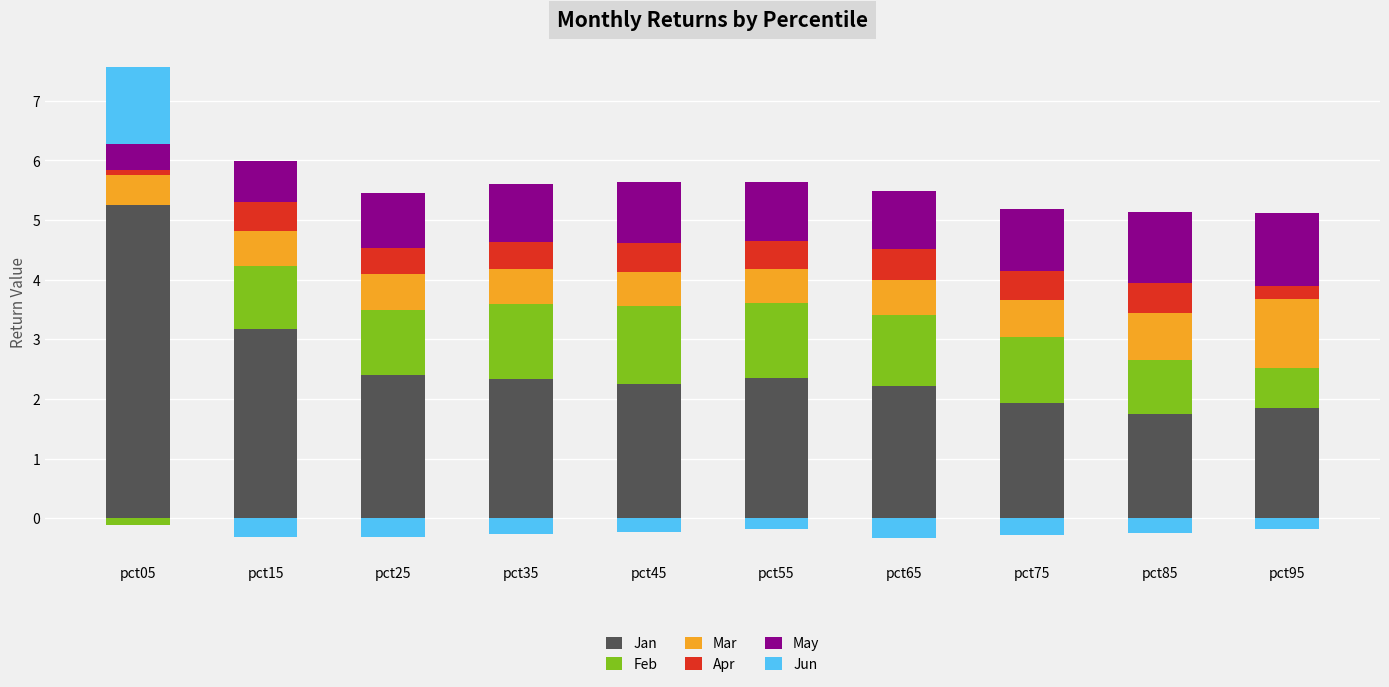

The Mar series shows 0.6 at pct75. True or false?

True